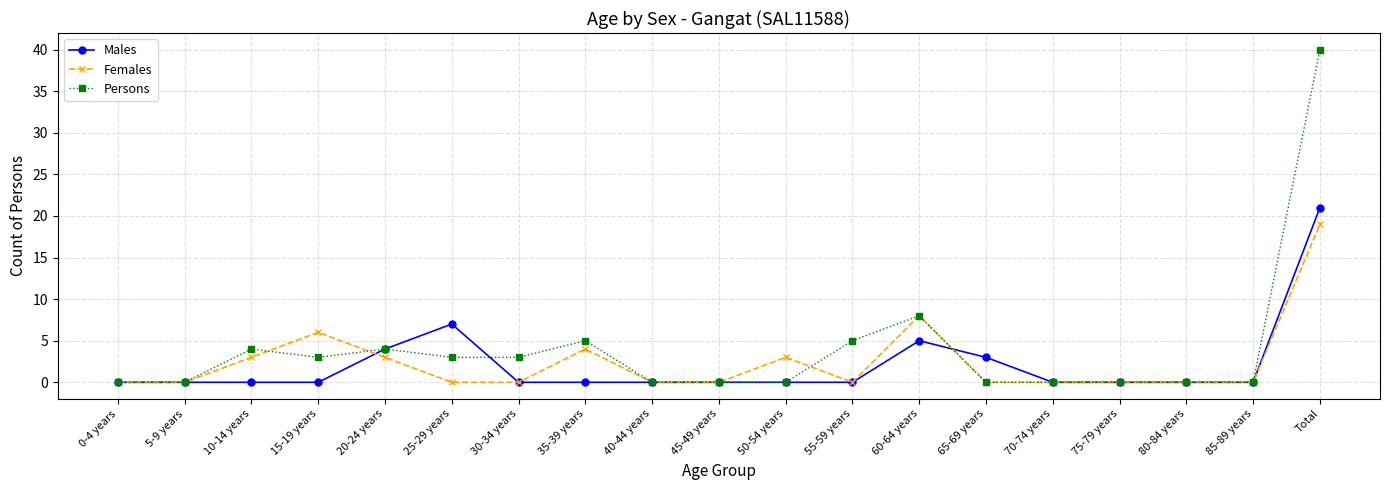

What is the average value of the Males series?

2